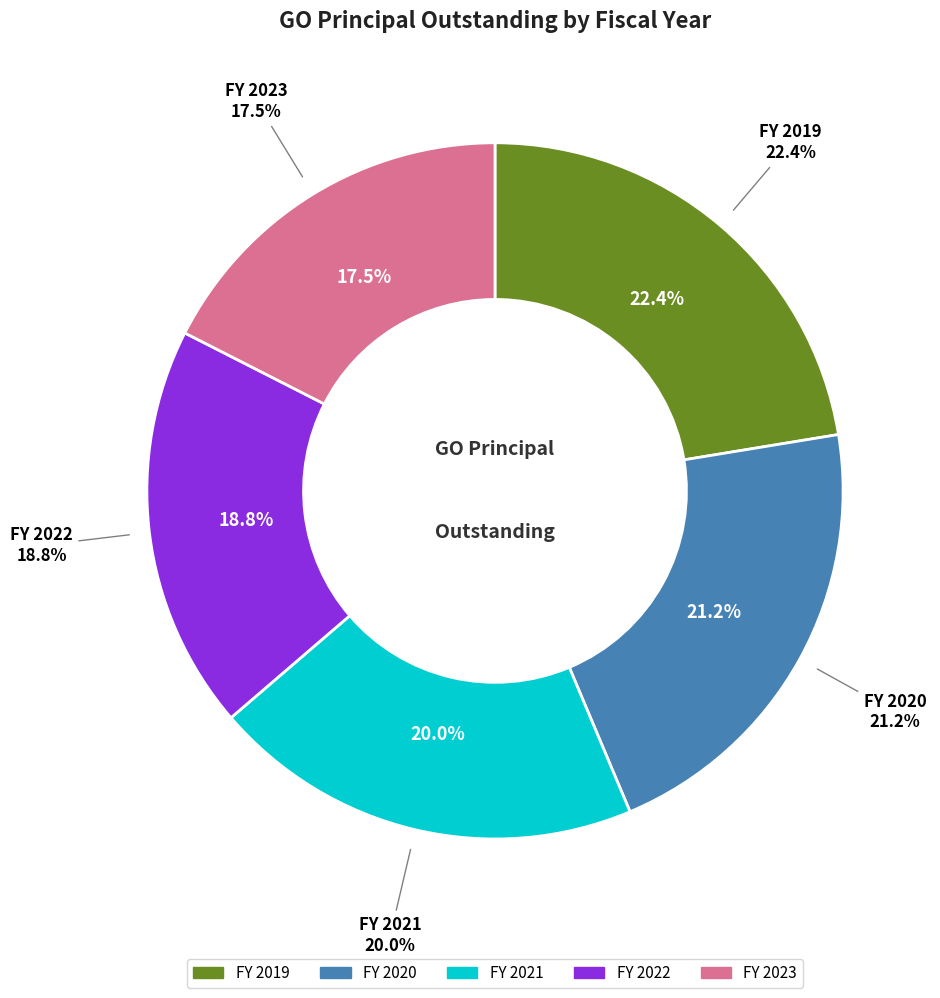

To the nearest percent, what is the average slice percentage?

20%